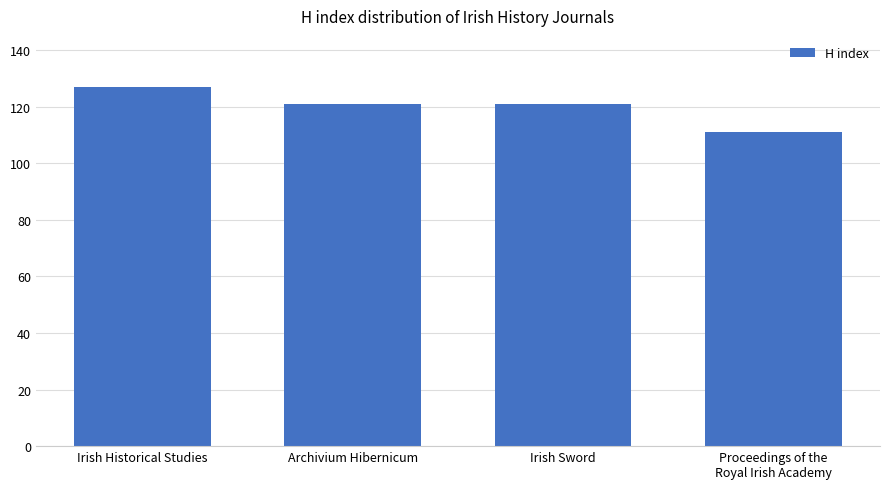

True or false: the data shows 30 at Irish Sword.

False